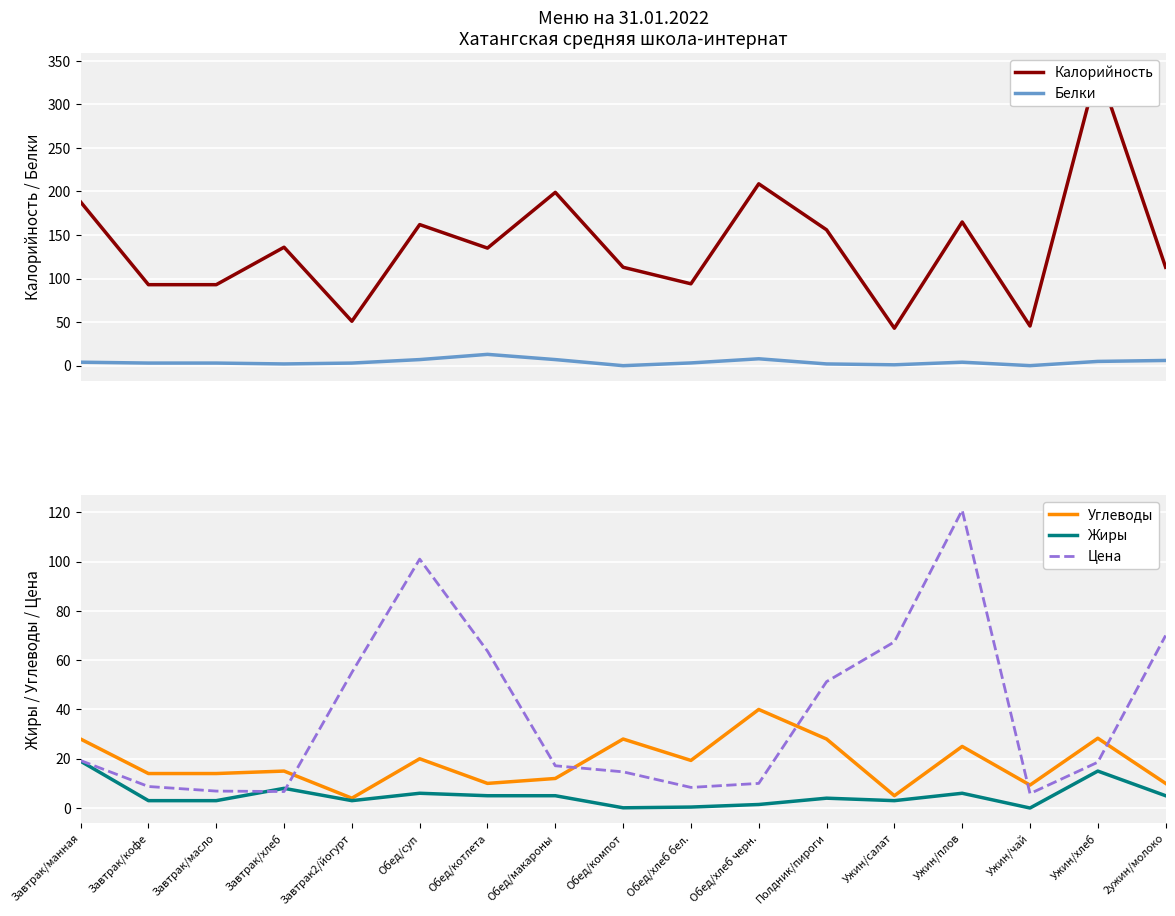

List the series in order of their peak value, highest first.

Калорийность, Цена, Углеводы, Жиры, Белки